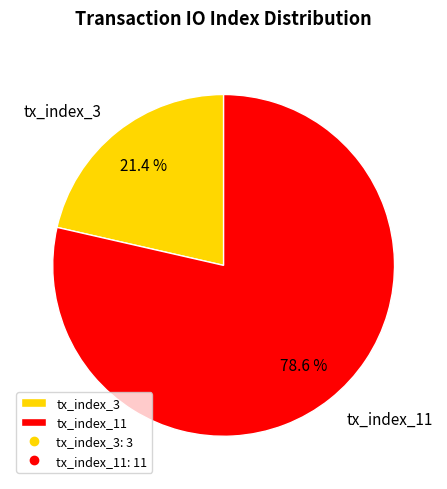

Which has a higher value, tx_index_3 or tx_index_11?

tx_index_11